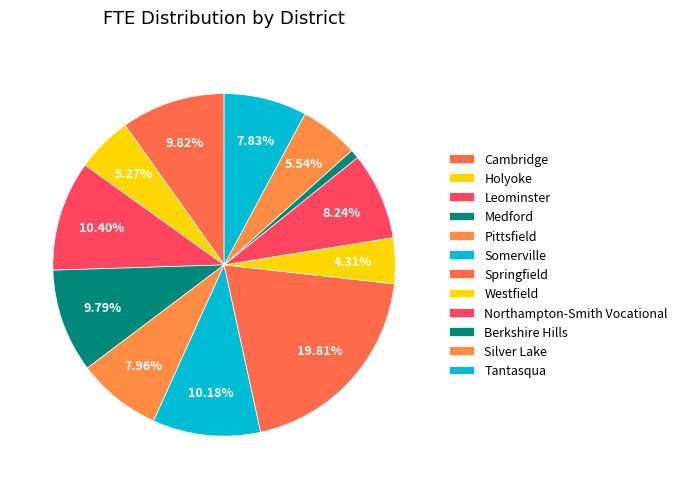

How many slices are in this pie chart?

12